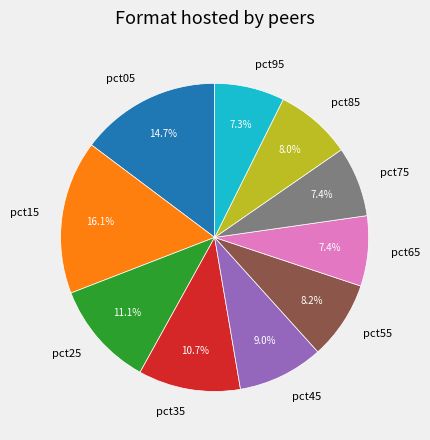

Does pct35 represent more than half of the total?

No